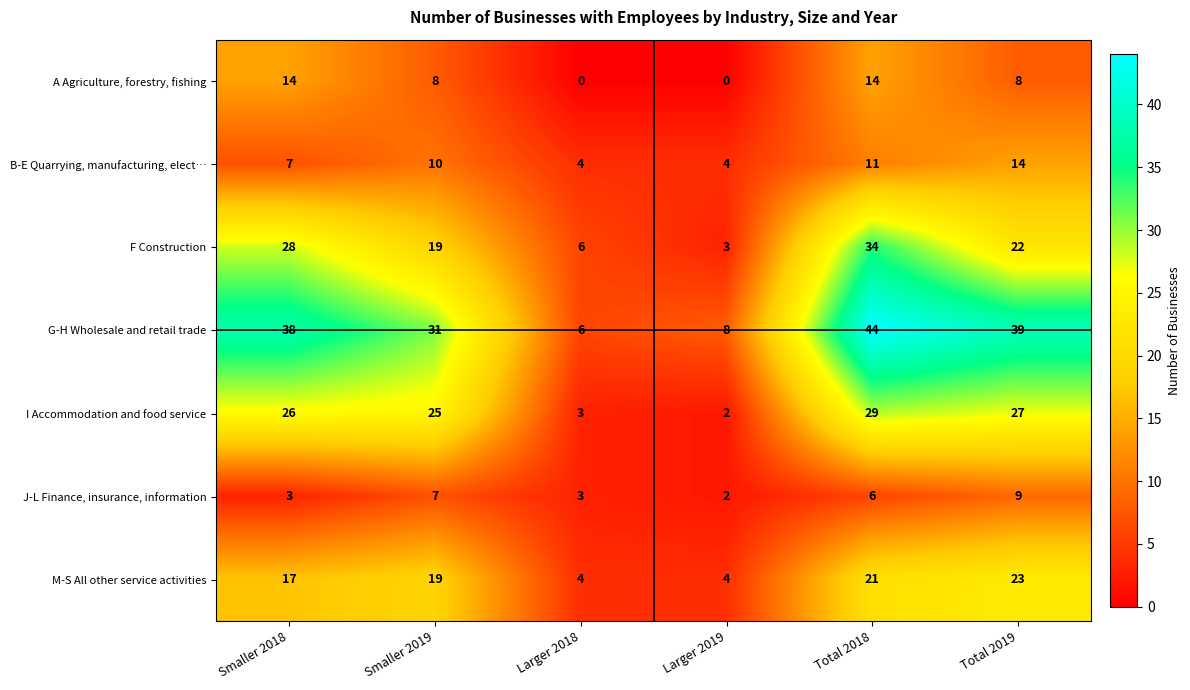

What is the sum of the J-L Finance, insurance, information values at Larger 2019 and Total 2018?

8